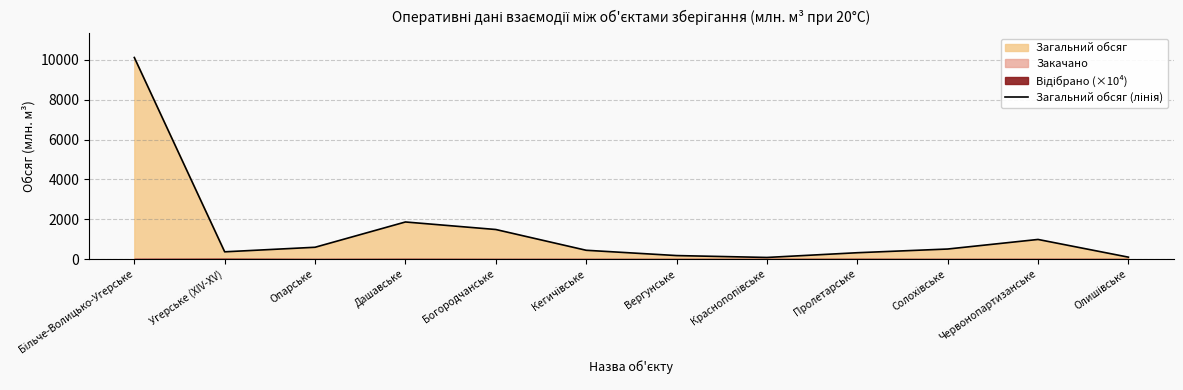

Reading left to right, list all the values displayed in this chart.

10123.9	364.3	592.8	1863.0	1484.9	441.8	175.9	80.8	318.6	504.3	985.3	96.1